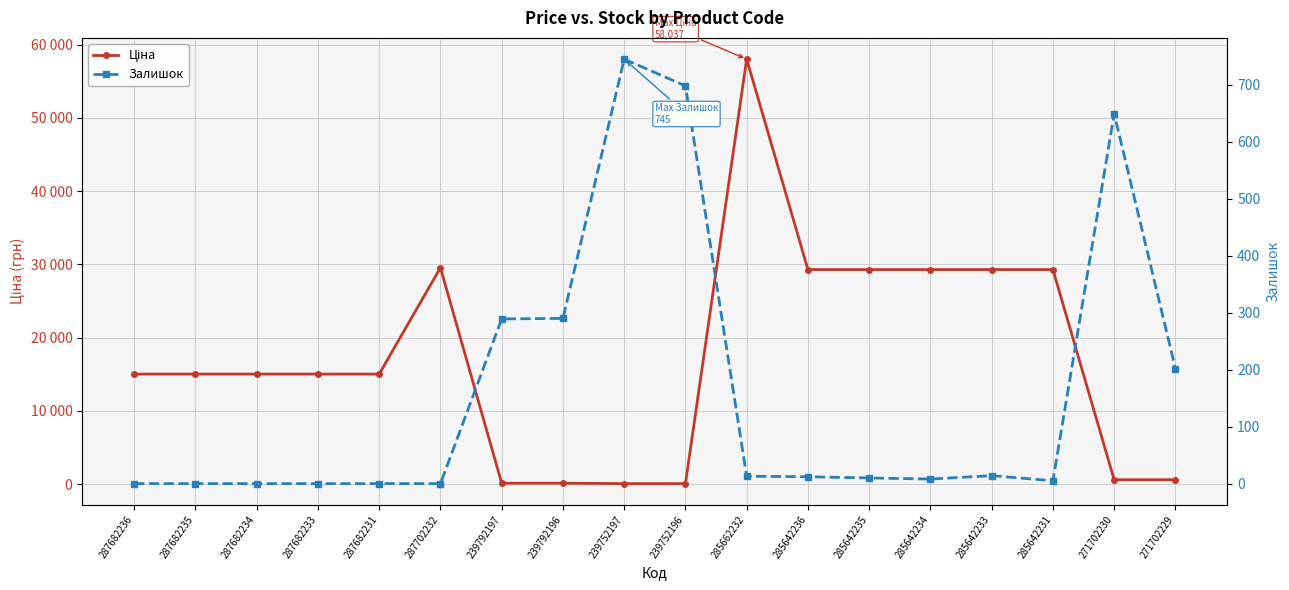

The Ціна series shows 29294.9 at 285642236. True or false?

True